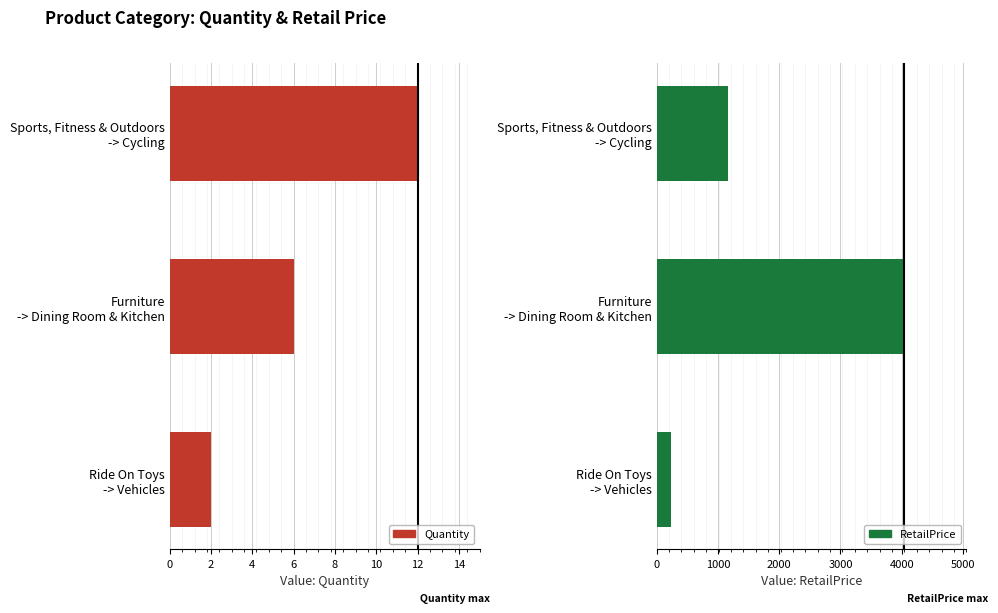

Which series has the largest total across all categories?

RetailPrice